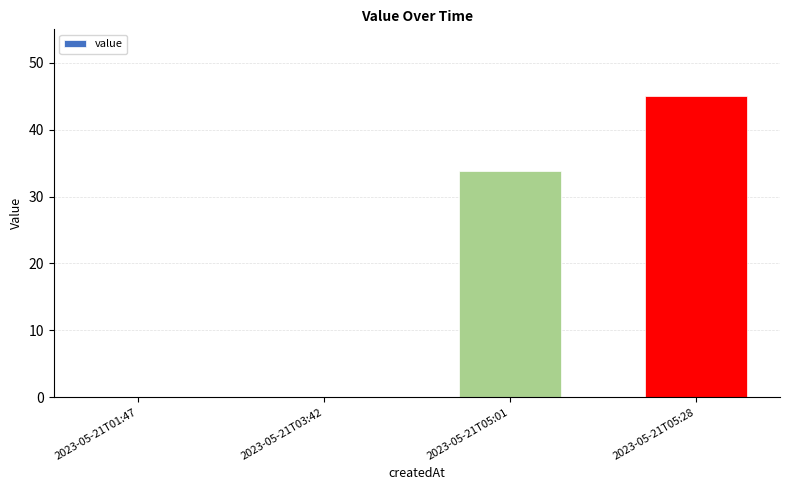

True or false: the data shows -18.3 at 2023-05-21T01:47.

False